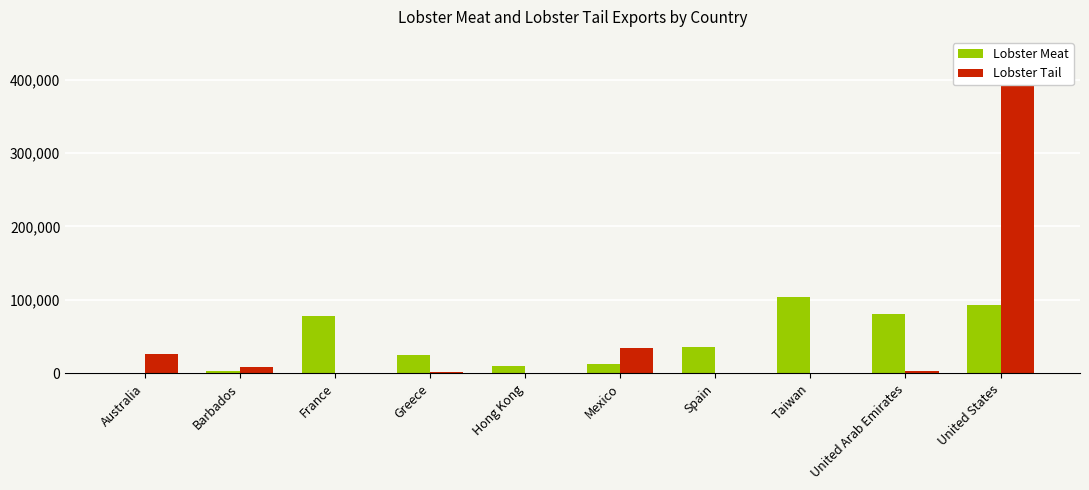

Is the value of Lobster Meat at Taiwan greater than the value of Lobster Tail at Barbados?

Yes